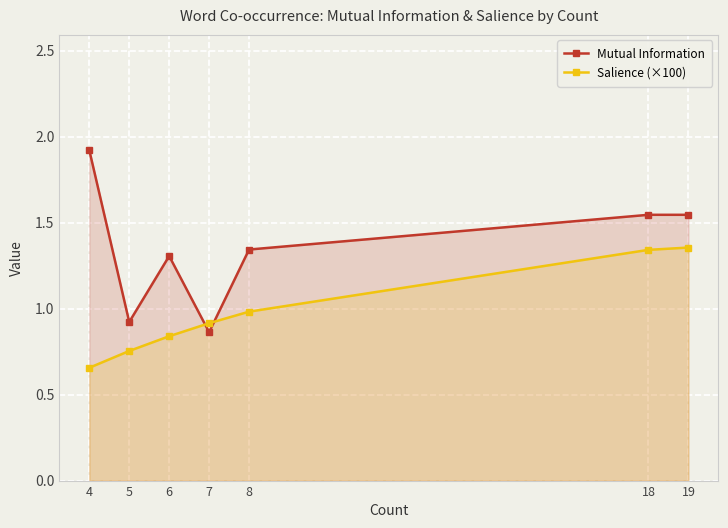

What are all the series names shown in the legend?

Mutual Information, Salience (×100)